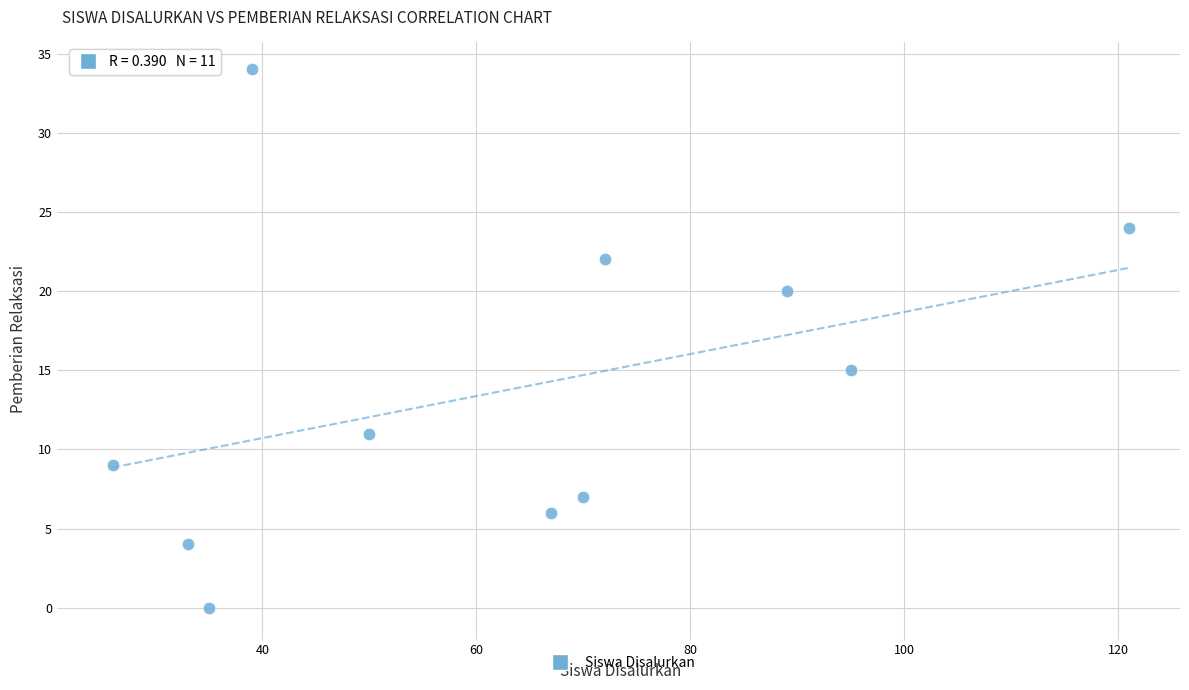

What is the range of Y values (max minus min)?

34